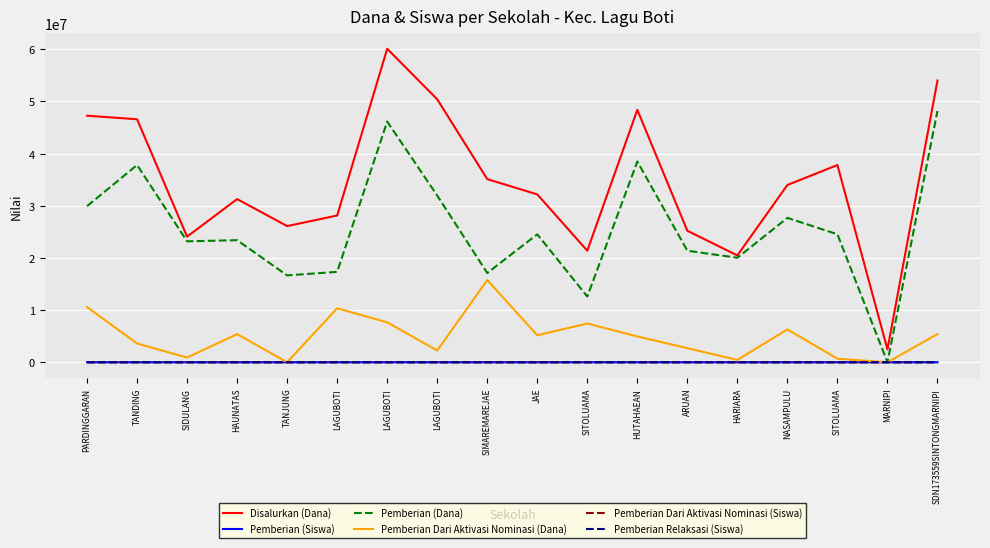

What are all the series names shown in the legend?

Disalurkan (Dana), Pemberian (Siswa), Pemberian (Dana), Pemberian Dari Aktivasi Nominasi (Dana), Pemberian Dari Aktivasi Nominasi (Siswa), Pemberian Relaksasi (Siswa)